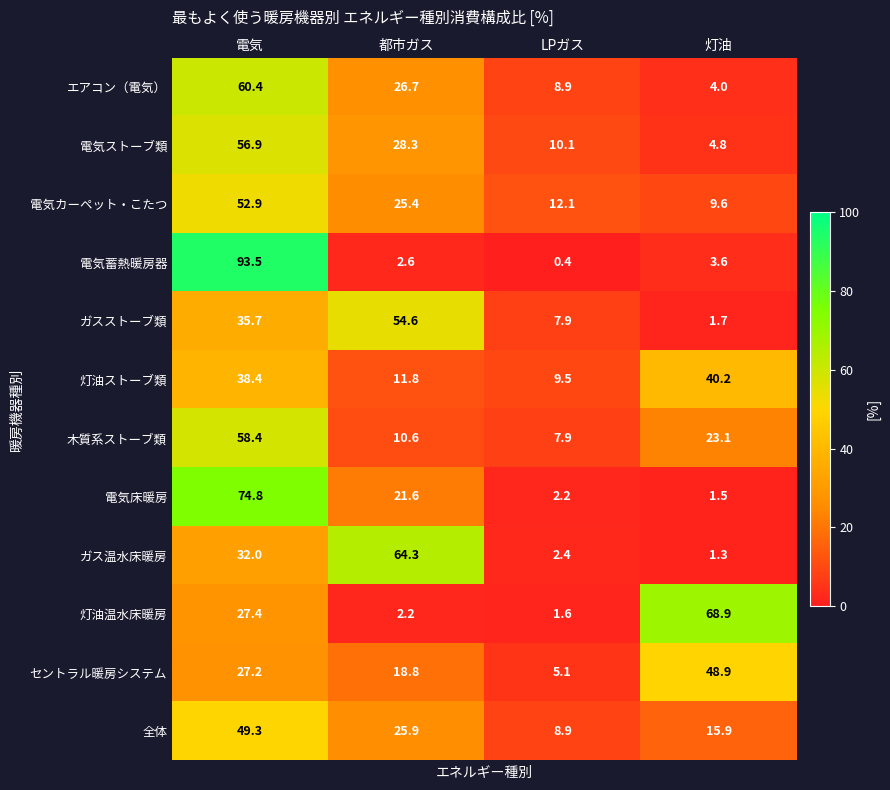

What is the sum of the 全体 values at LPガス and 電気?

58.2